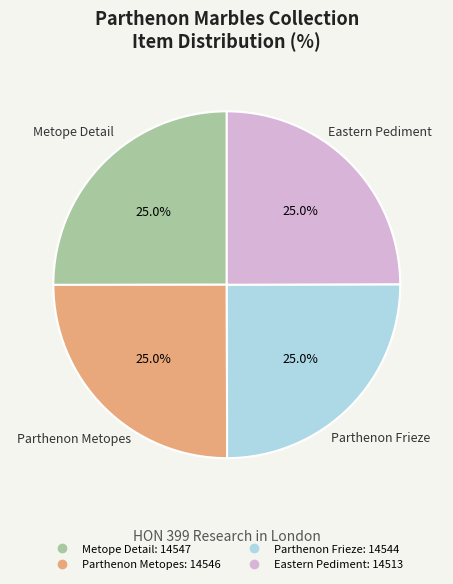

What is the ratio of the value at Metope Detail to the value at Parthenon Metopes?

1.0